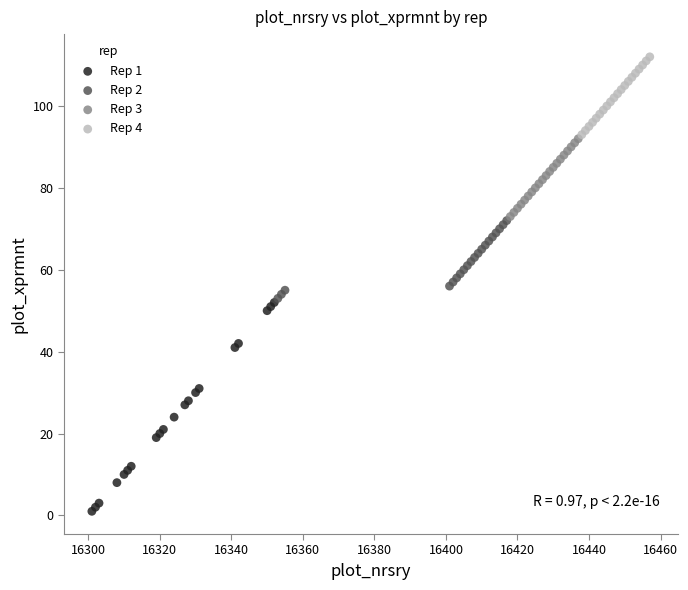

Which series has the widest spread of Y values?

Rep 1